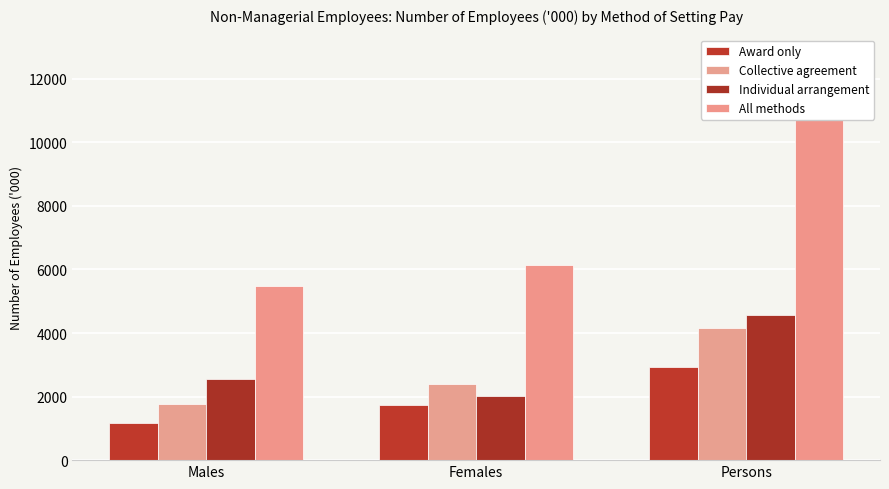

Is the value of Collective agreement at Females greater than the value of Individual arrangement at Persons?

No